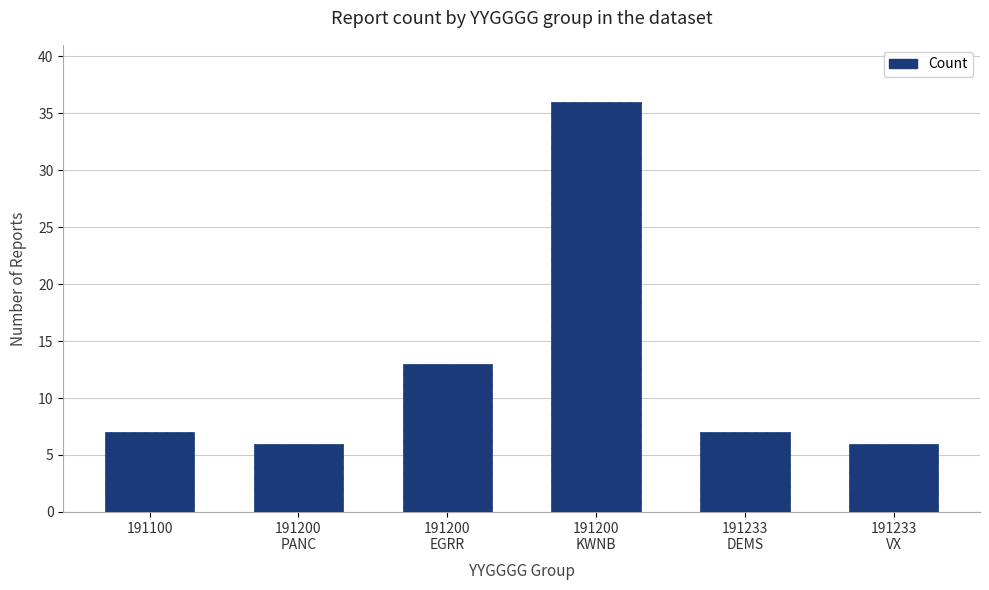

What is the maximum value shown in the chart?

36